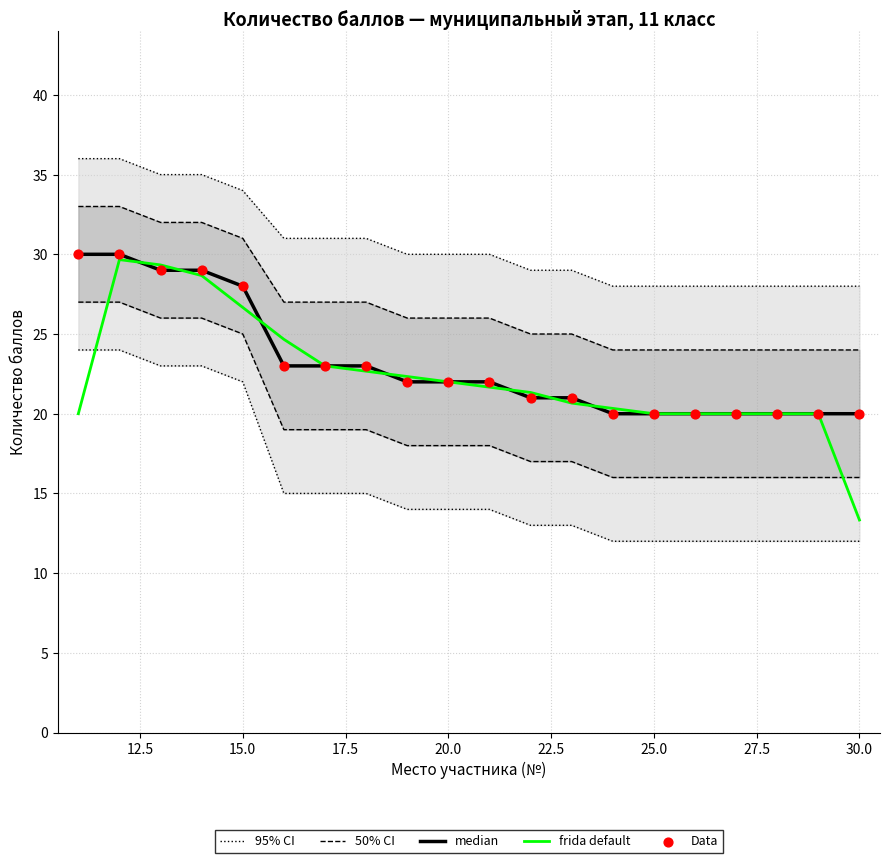

Which series contains the highest Y value?

95% CI